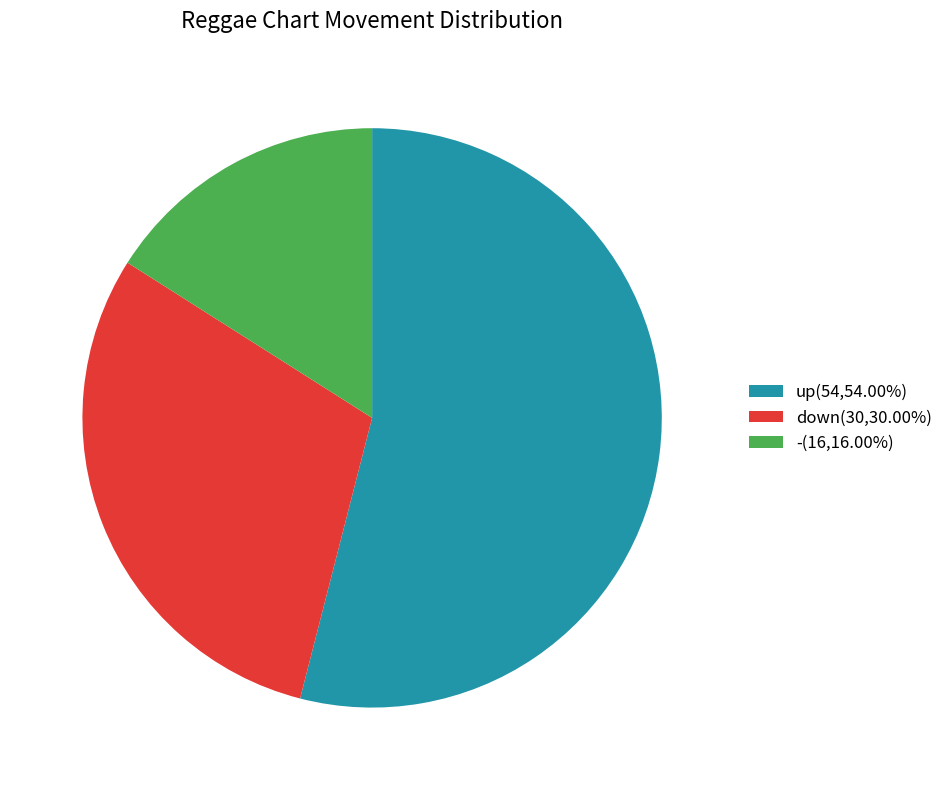

Is there any slice that represents more than half of the pie?

Yes